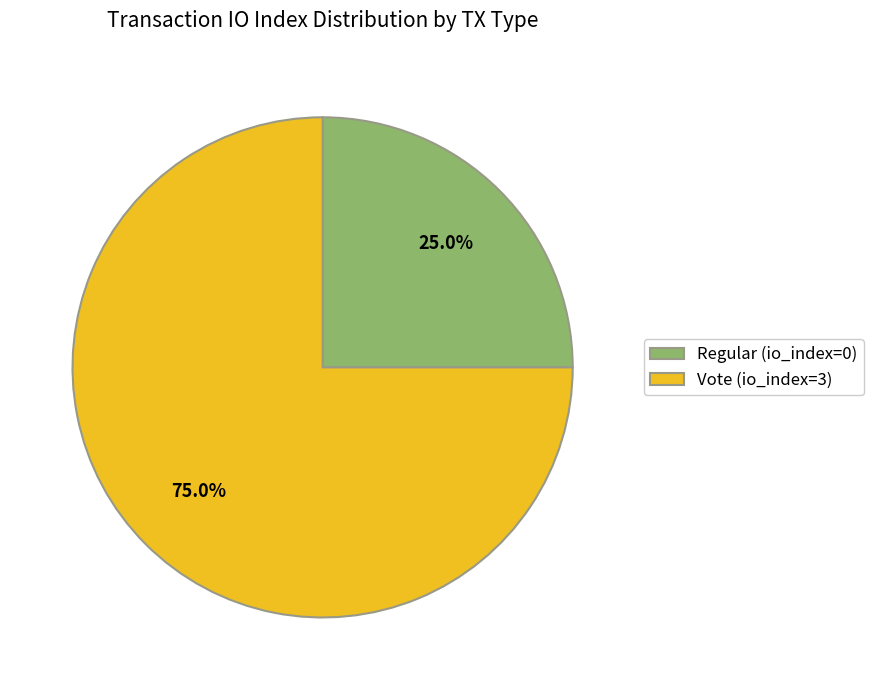

Rank the categories by value from highest to lowest.

Vote (io_index=3), Regular (io_index=0)